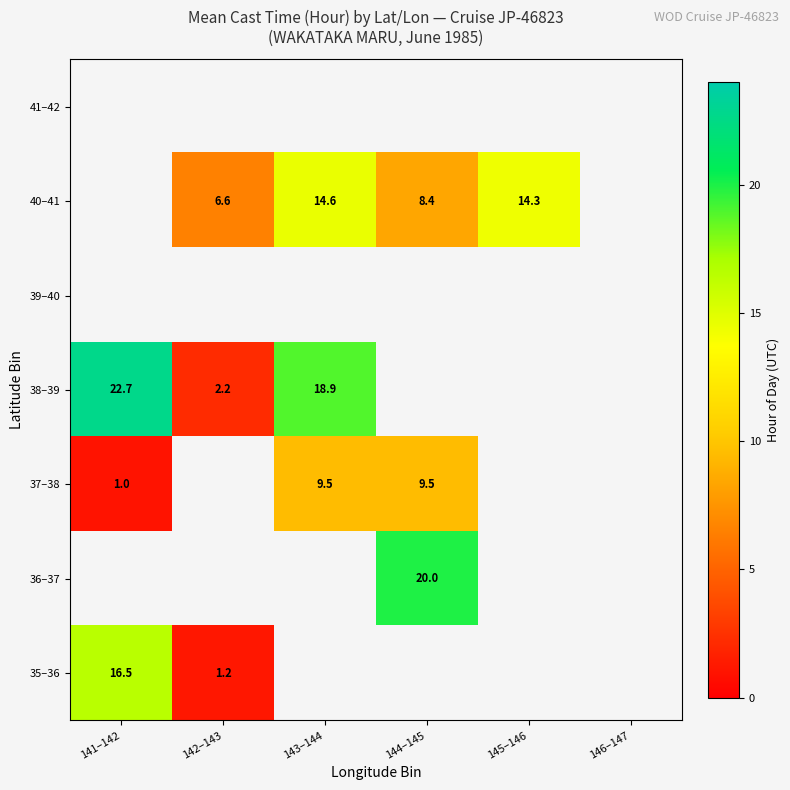

What is the maximum value shown in the chart?

22.7